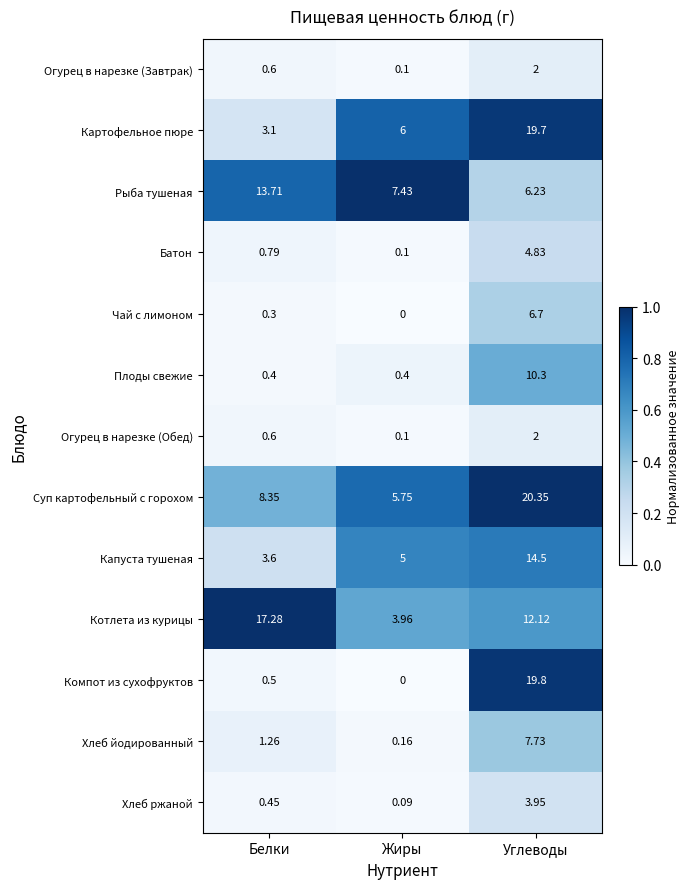

At which category is the sum across all series the highest?

Углеводы